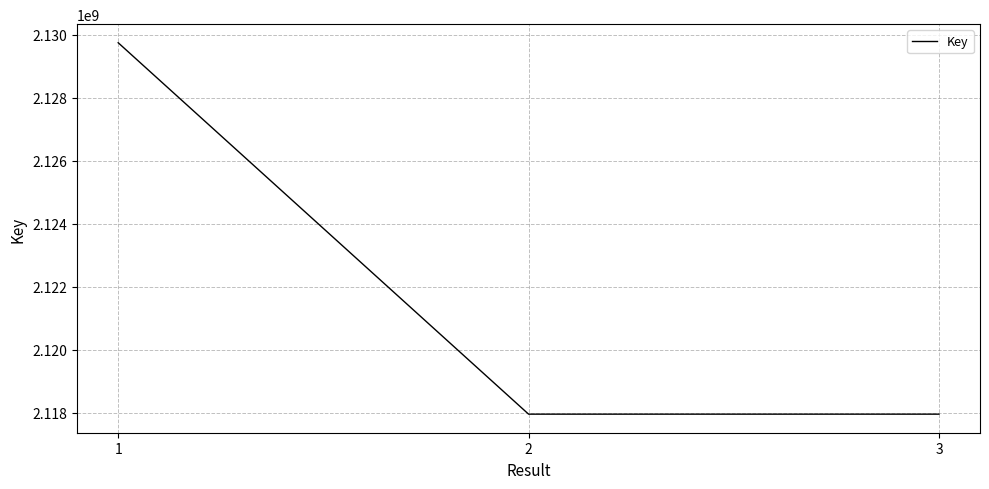

Which has a higher value, 3 or 1?

1